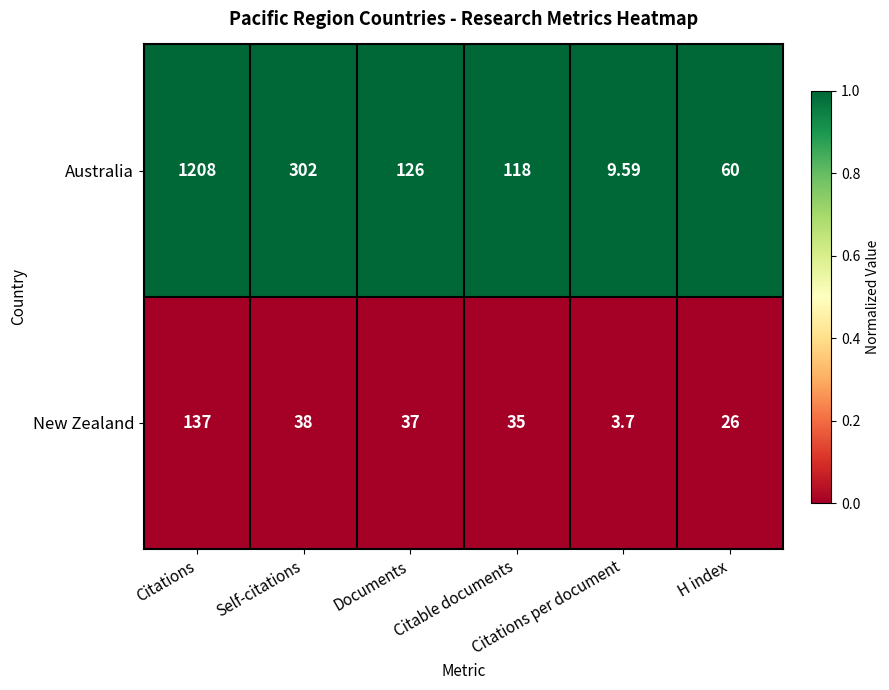

List the series in order of their peak value, lowest first.

New Zealand, Australia